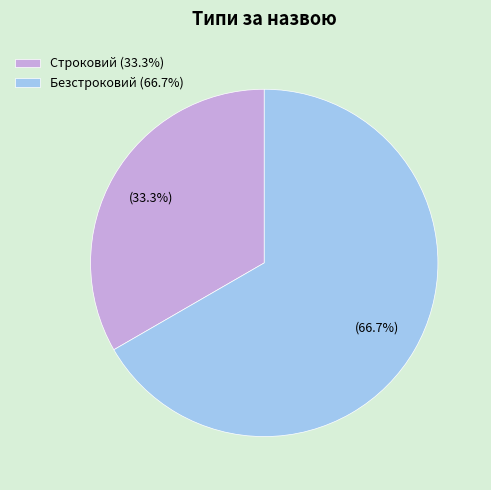

How many segments does this pie chart have?

2